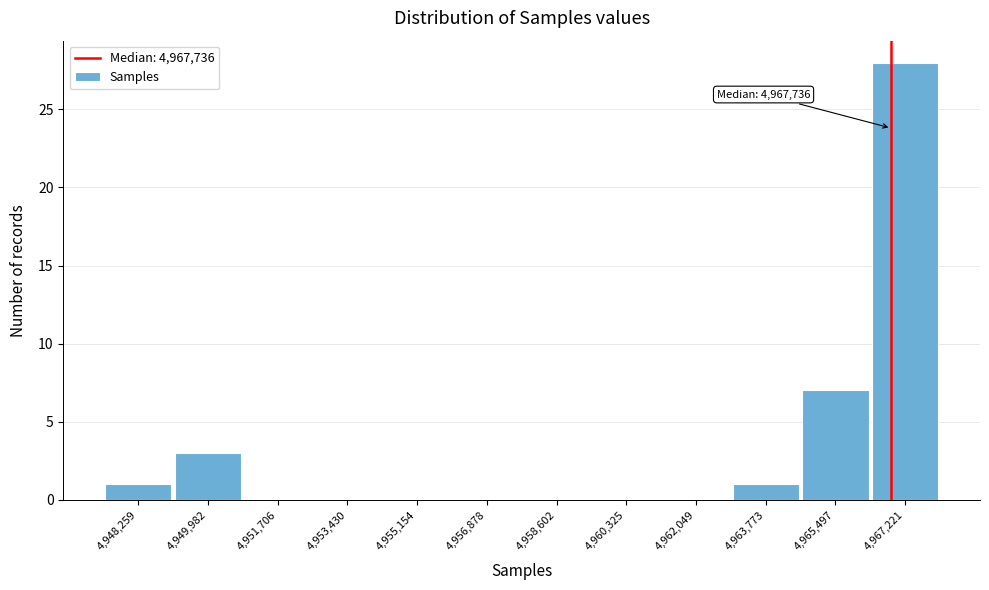

Reading left to right, transcribe all the data shown in this chart.

4,948,259=1	4,949,982=3	4,951,706=0	4,953,430=0	4,955,154=0	4,956,878=0	4,958,602=0	4,960,325=0	4,962,049=0	4,963,773=1	4,965,497=7	4,967,221=28